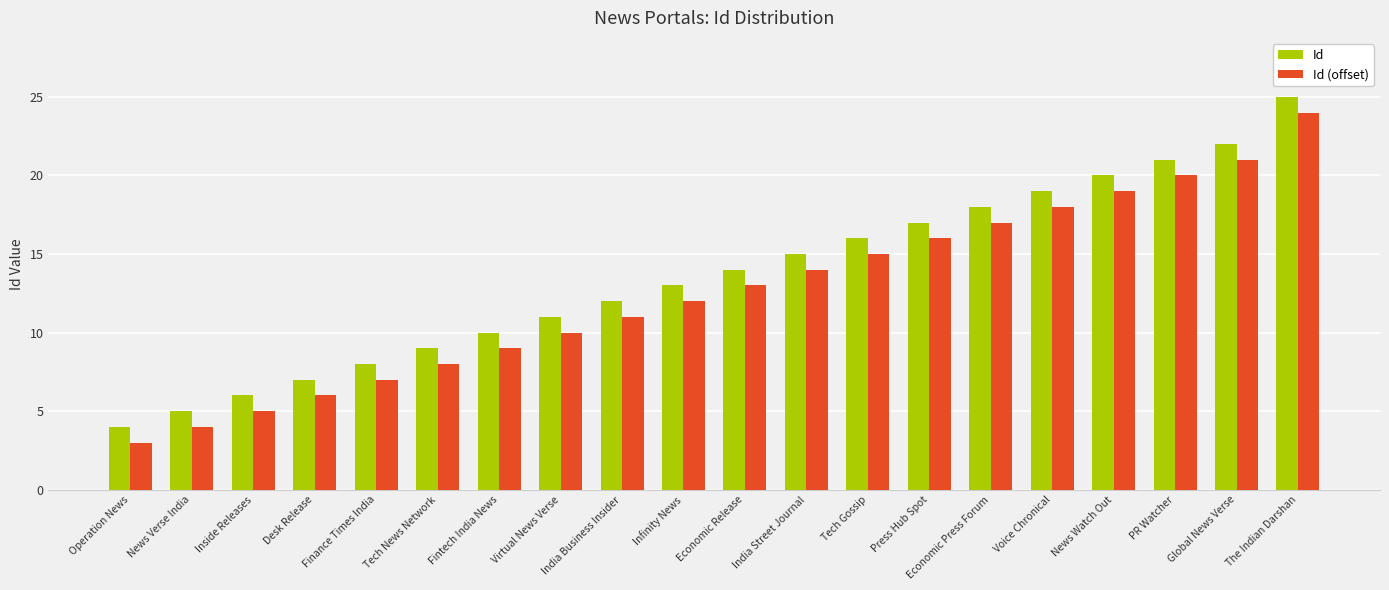

What is the value of the Id bar at the 14th from the left?

17